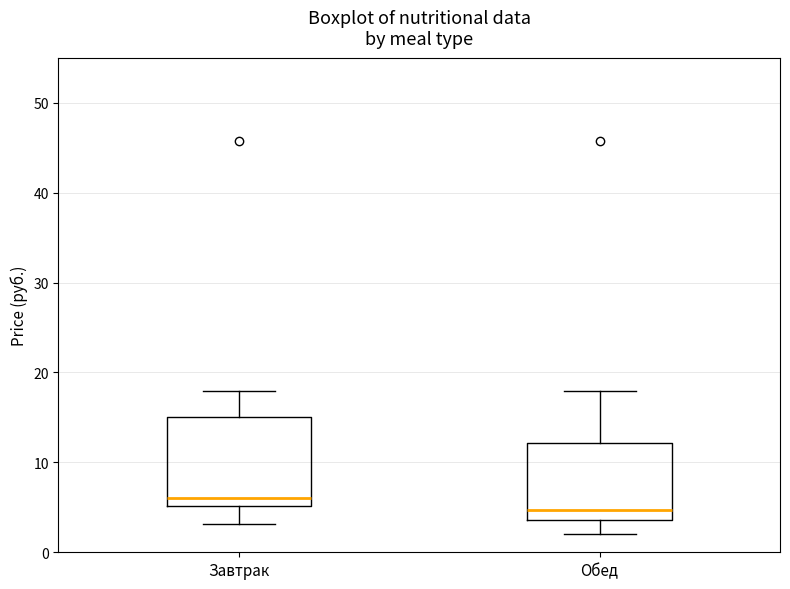

Which box has the lowest median line?

Обед